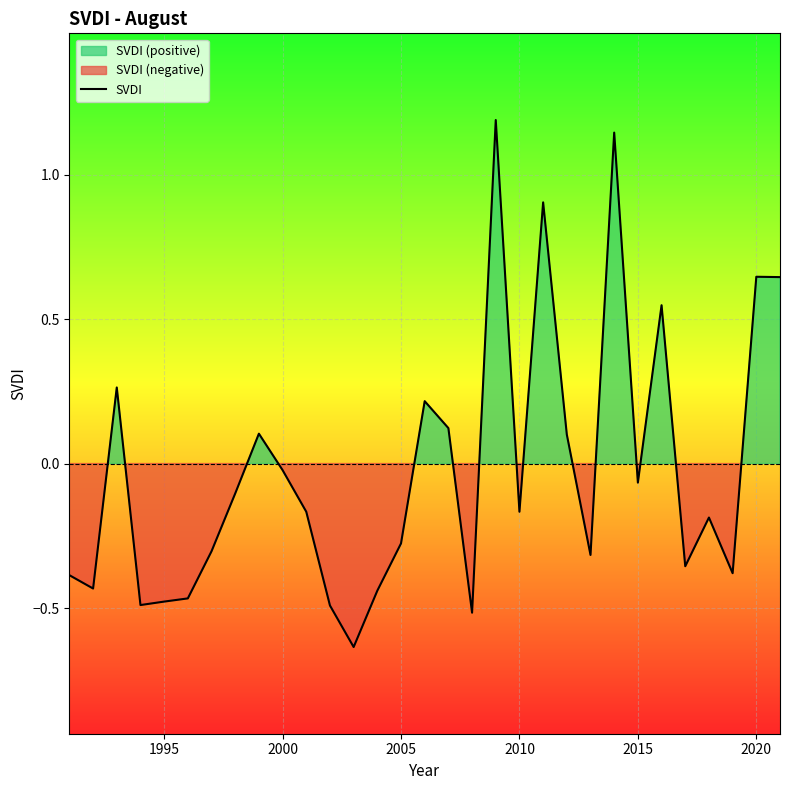

Reading left to right, extract all data points from this chart.

-0.4	-0.4	0.3	-0.5	-0.5	-0.5	-0.3	-0.1	0.1	-0.0	-0.2	-0.5	-0.6	-0.4	-0.3	0.2	0.1	-0.5	1.2	-0.2	0.9	0.1	-0.3	1.1	-0.1	0.5	-0.4	-0.2	-0.4	0.6	0.6